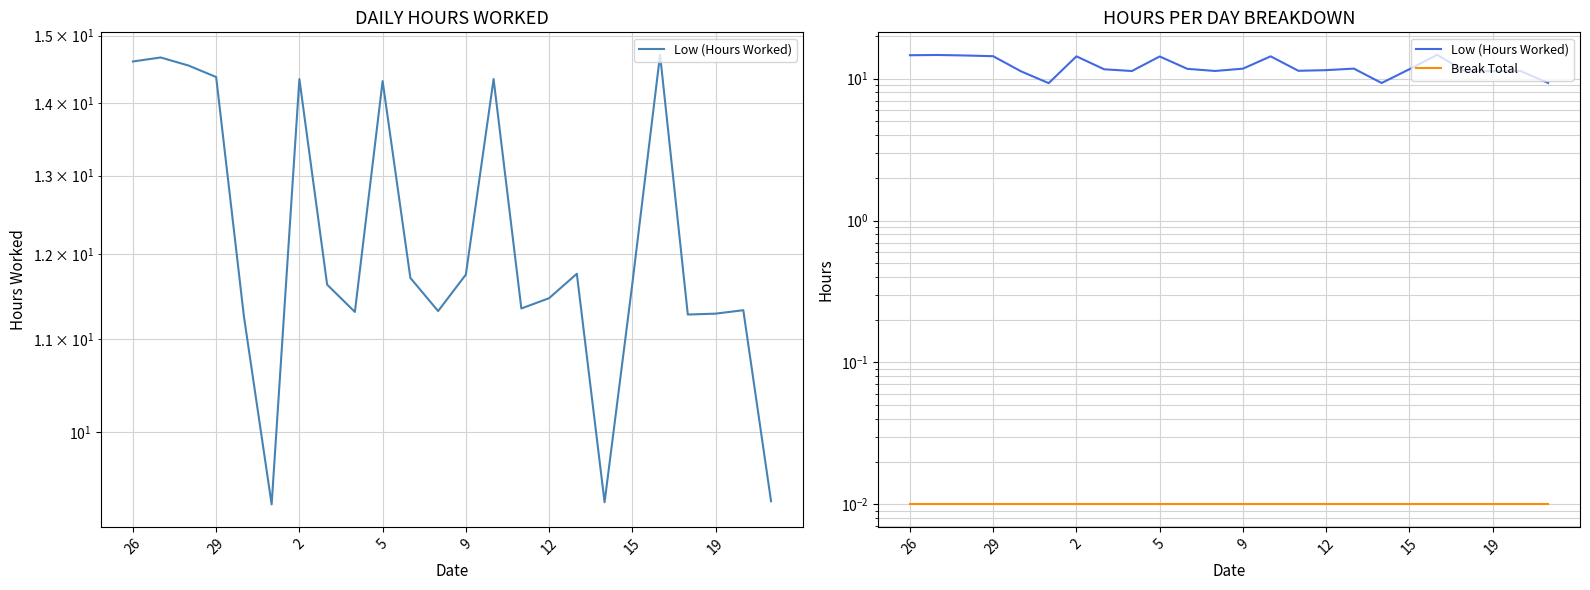

Does the chart display data point markers on the line(s)?

No